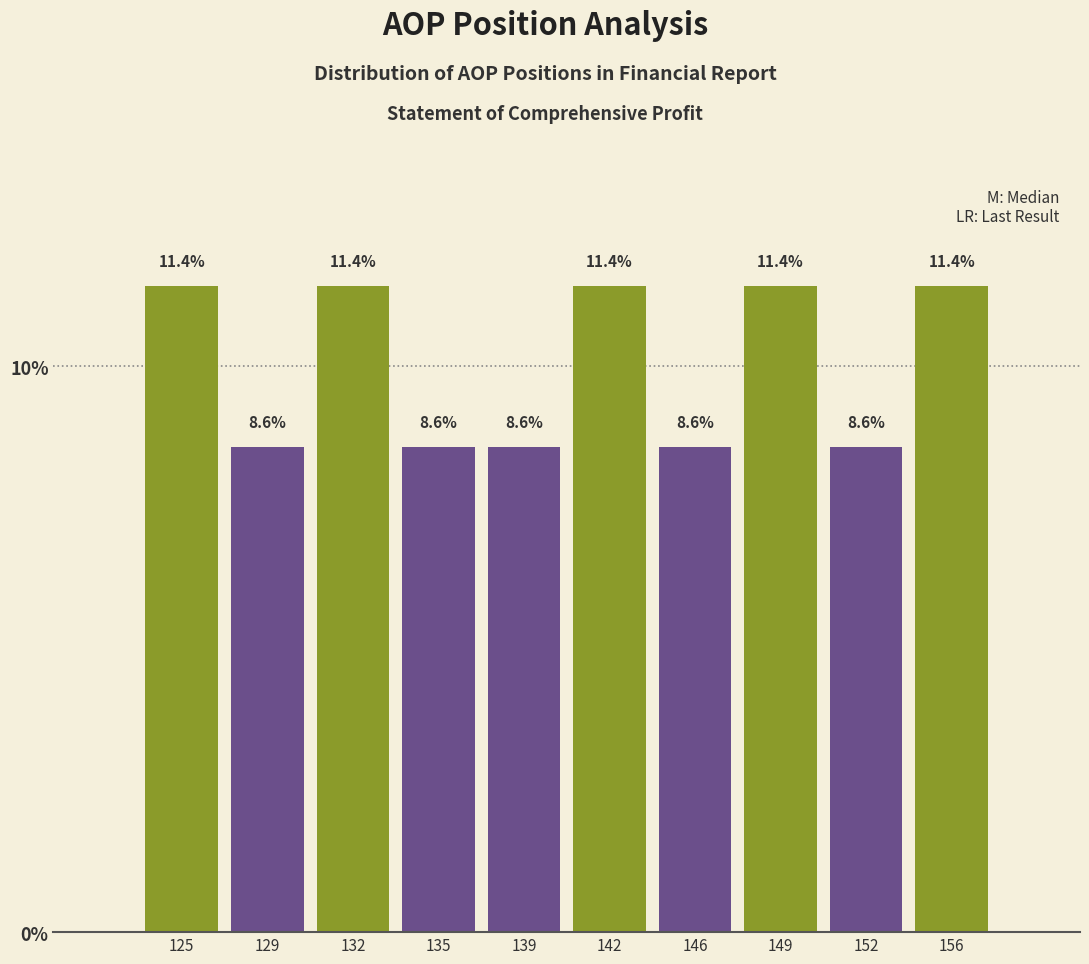

Reading left to right, what are all the values shown in this chart?

125=11.4	129=8.6	132=11.4	135=8.6	139=8.6	142=11.4	146=8.6	149=11.4	152=8.6	156=11.4